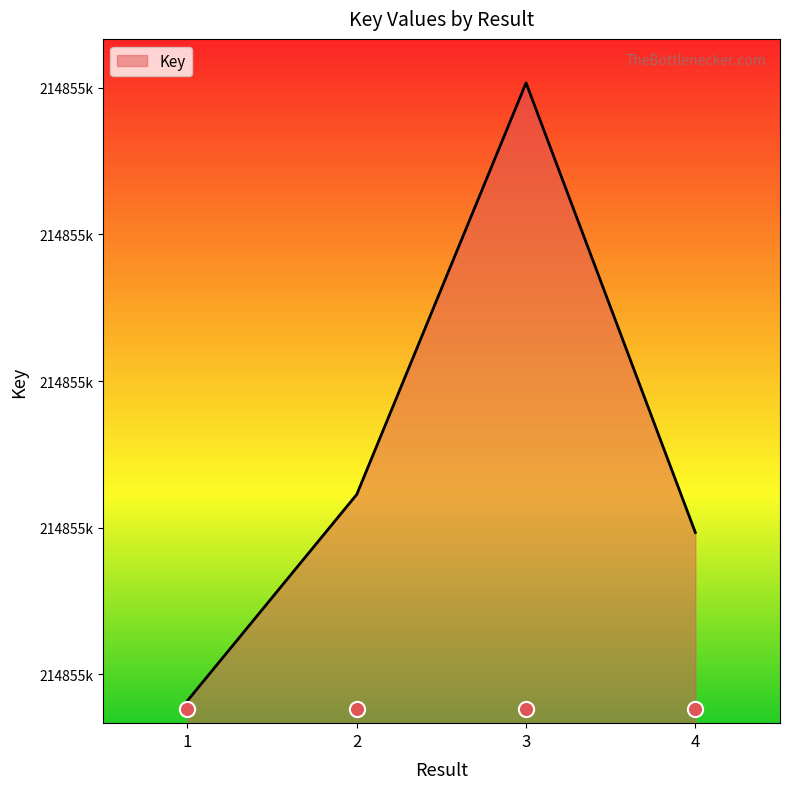

Between 3 and 4, which is larger?

3